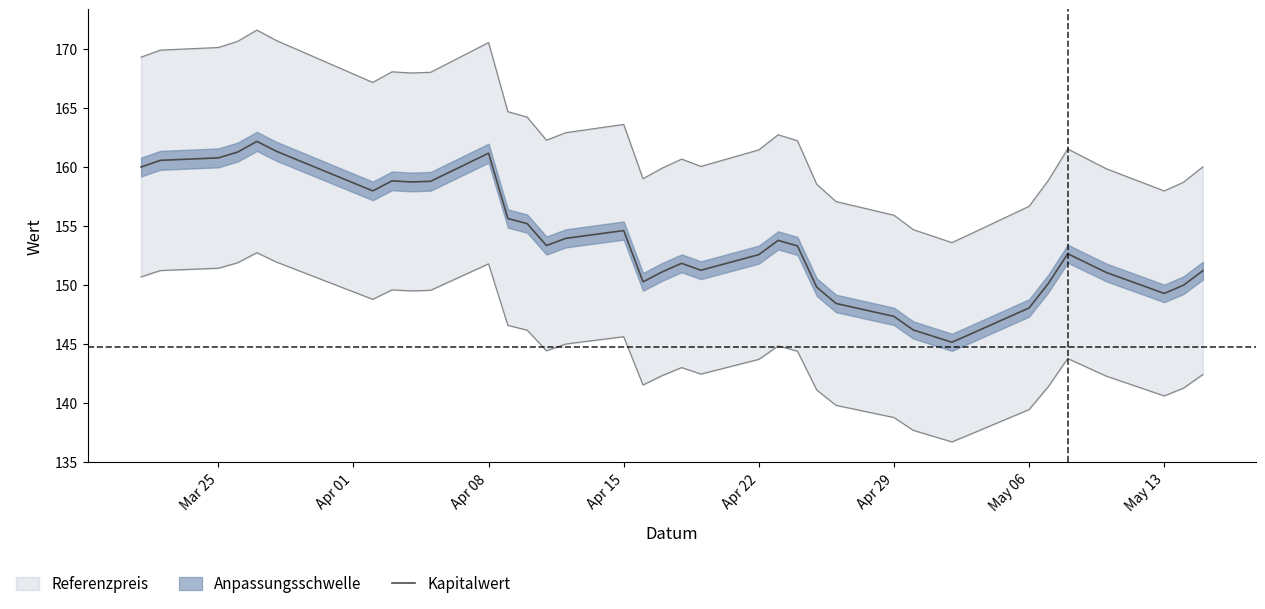

Is it true that Kapitalwert equals 152.6 at Apr 22?

True